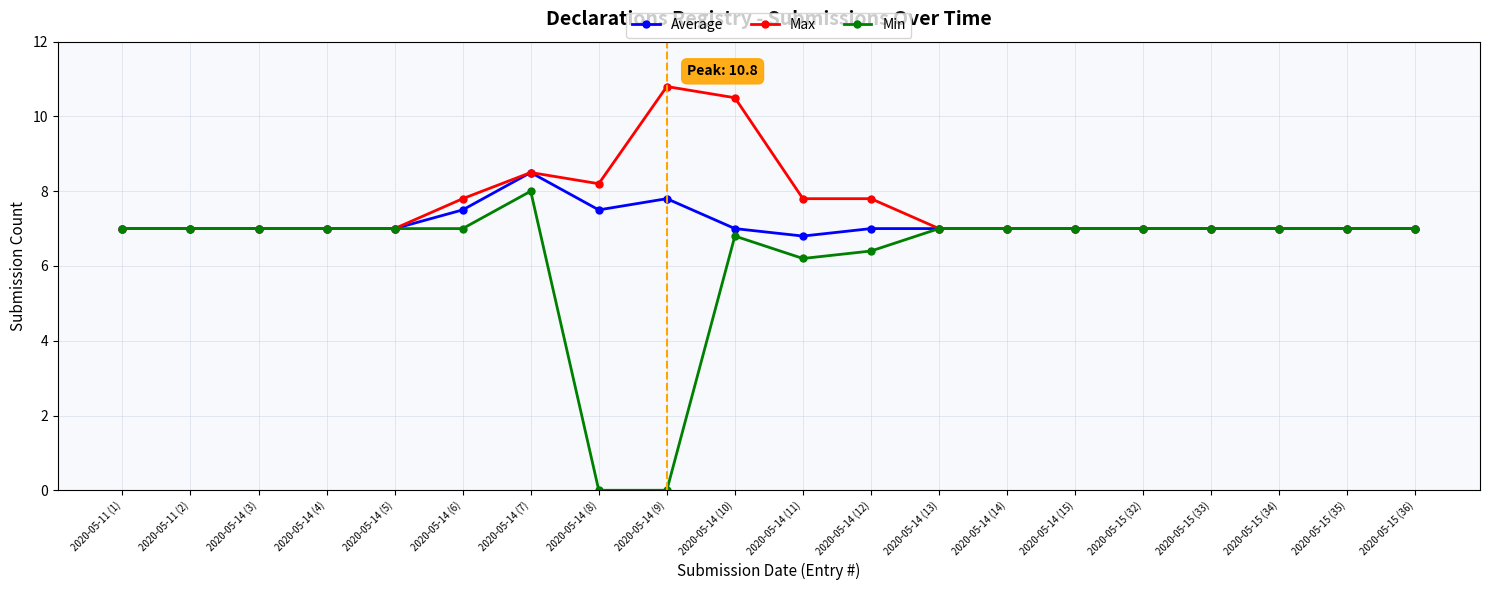

What is the highest value of the Max series?

10.8